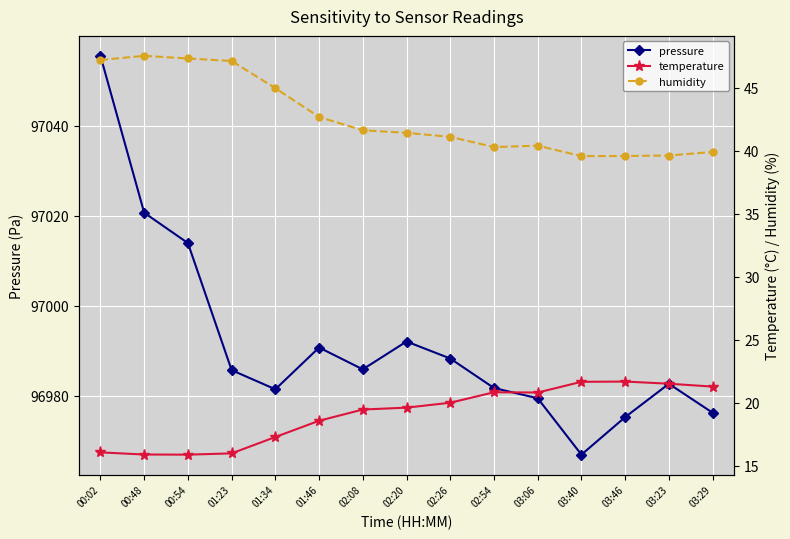

True or false: humidity has a value of 20.3 at 02:20.

False